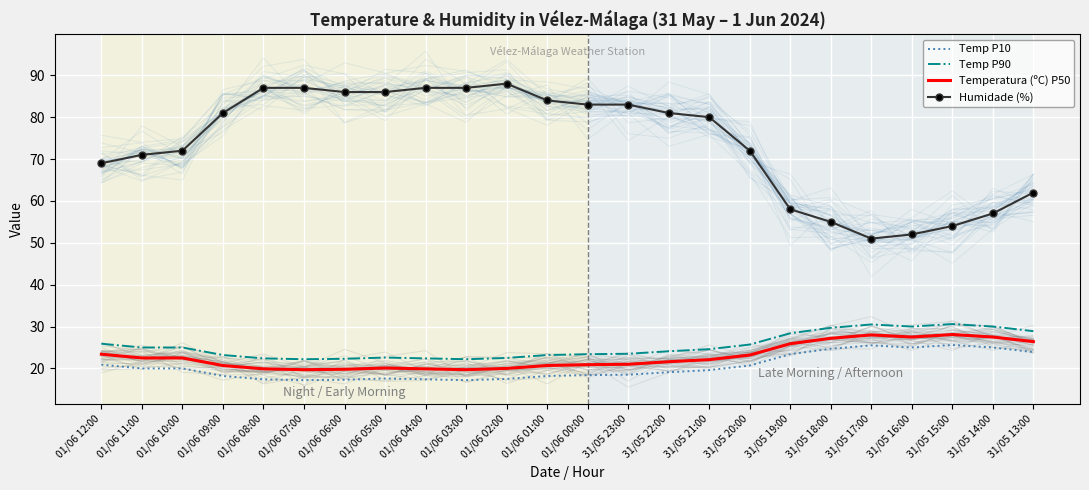

What is the sum of the Humidade (%) values at 01/06 05:00 and 01/06 01:00?

170.0